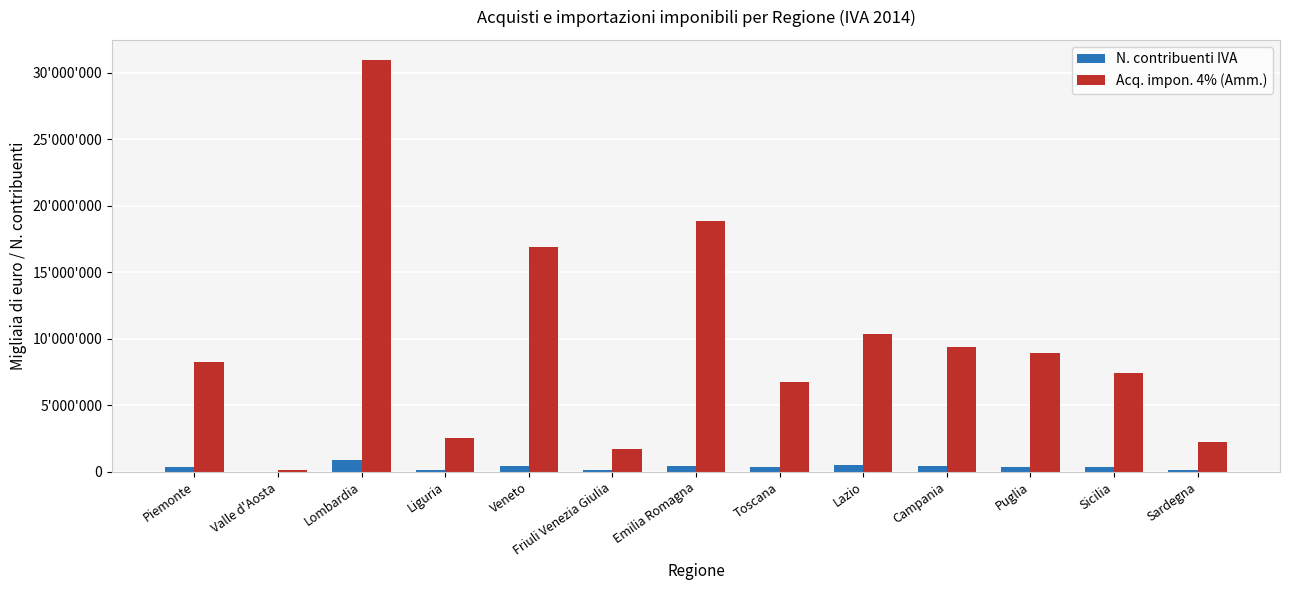

Read the N. contribuenti IVA value at Toscana, to the nearest 50.

379000